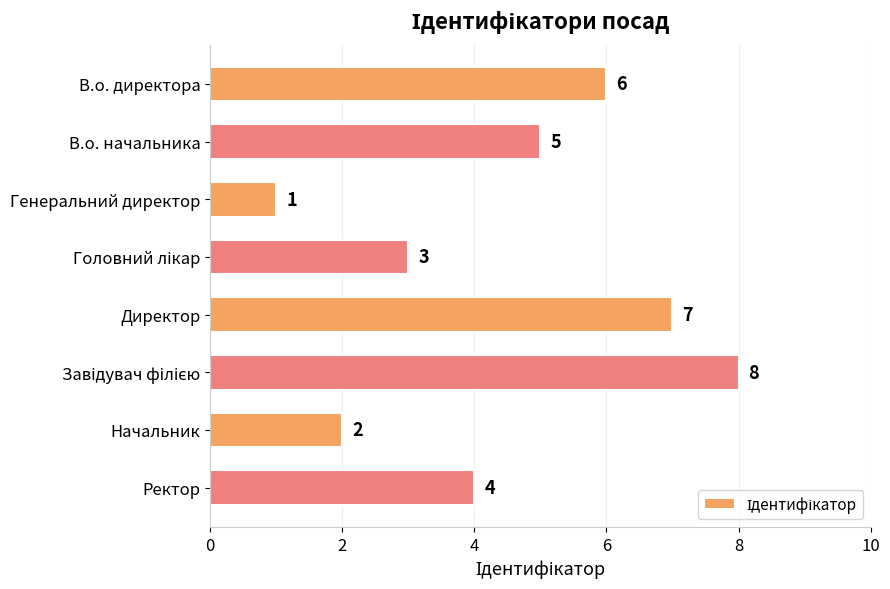

What is the change in value from Генеральний директор to Начальник?

+1